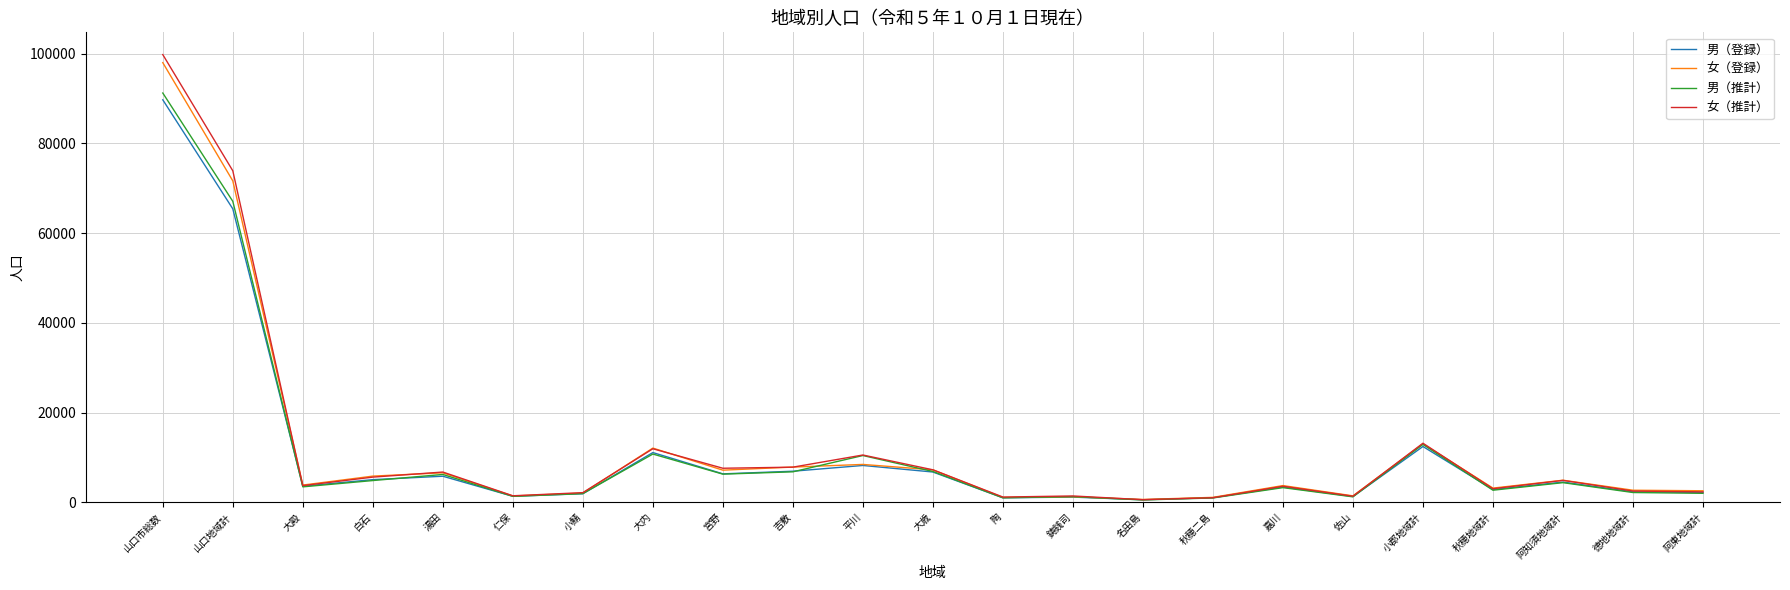

In 女（登録）, how many points are higher than both neighbors (excluding endpoints)?

7